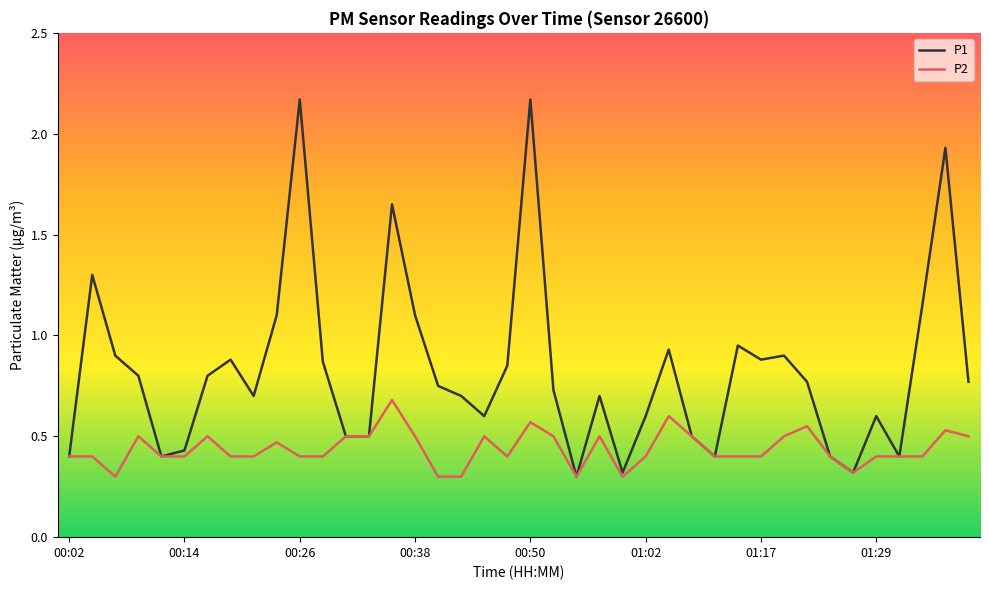

List the series in order of their overall mean, highest first.

P1, P2